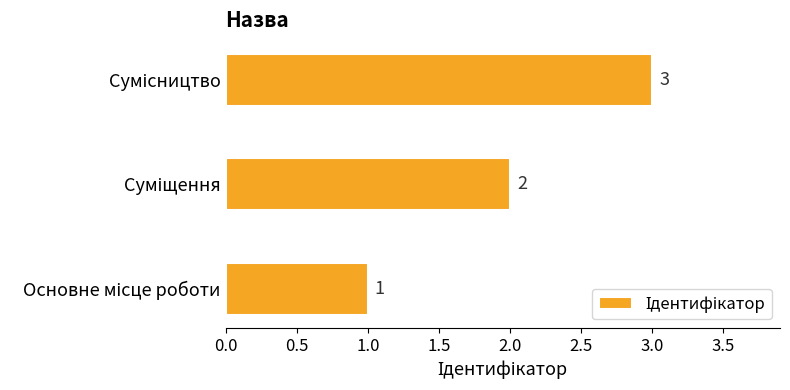

What is the sum of all values?

6